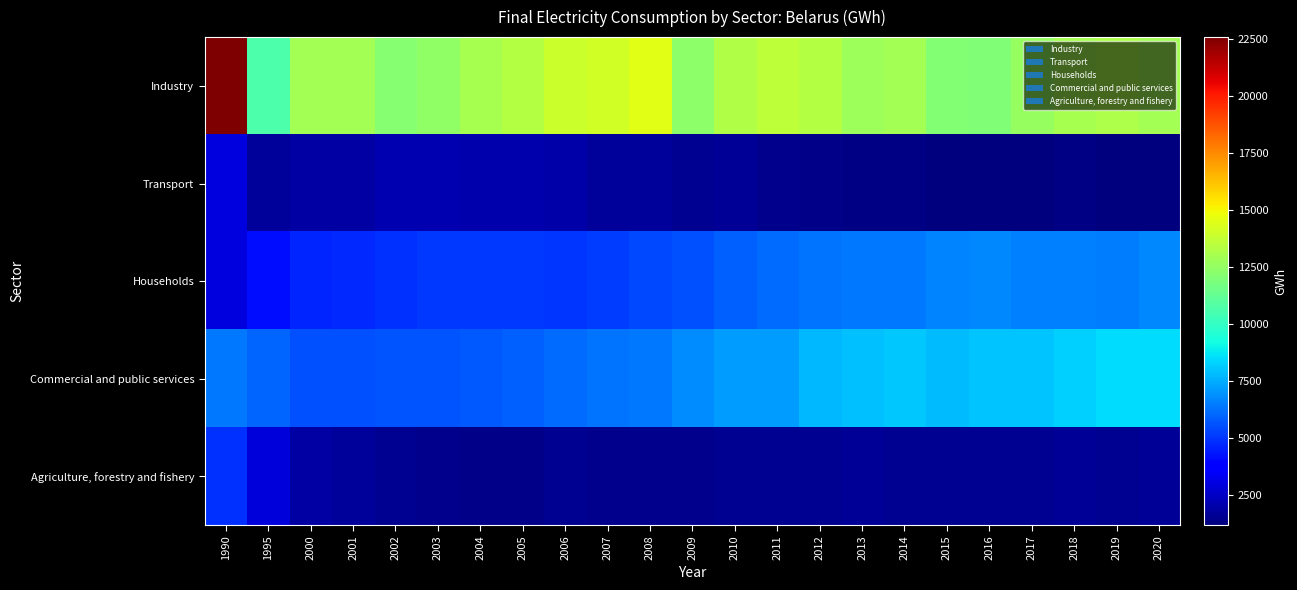

Which series has the widest spread of values?

Industry